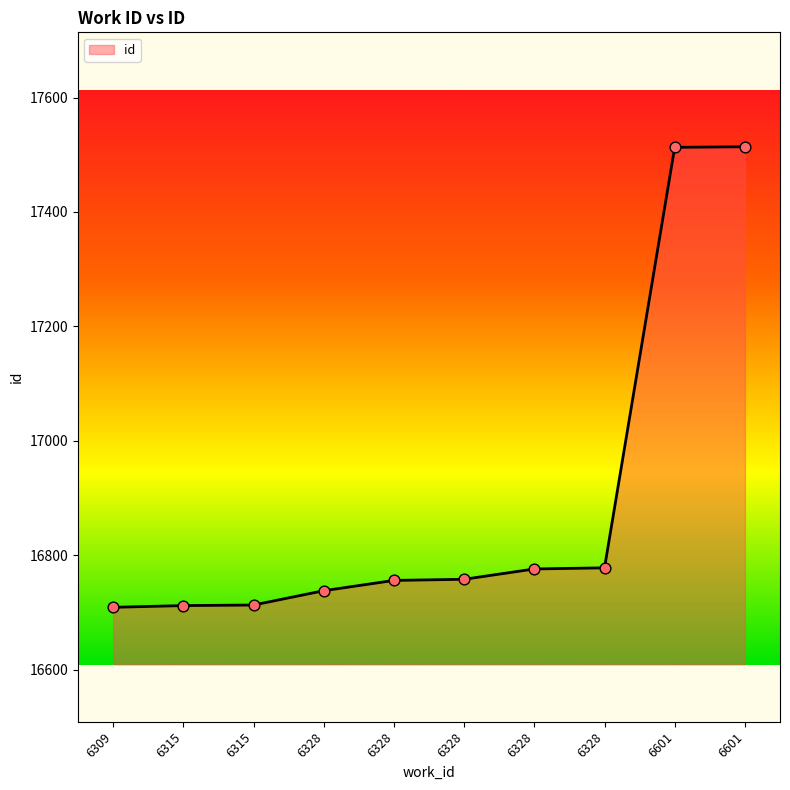

Which has a higher value, 6315 or 6601?

6601